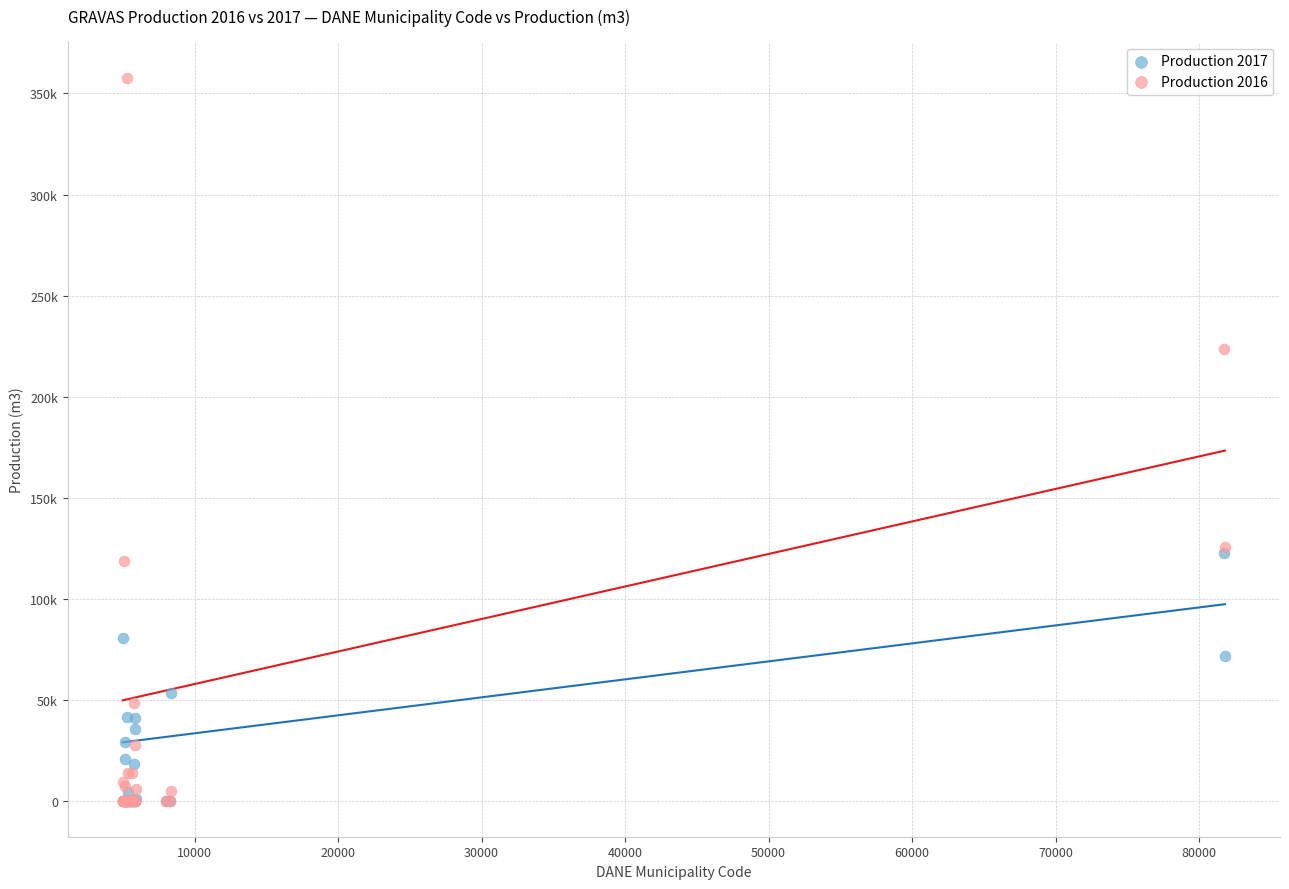

What are all the series names shown in the legend?

Production 2017, Production 2016